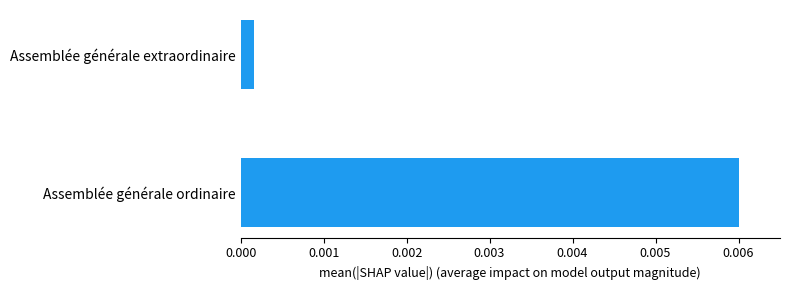

Are the bars horizontal?

Yes